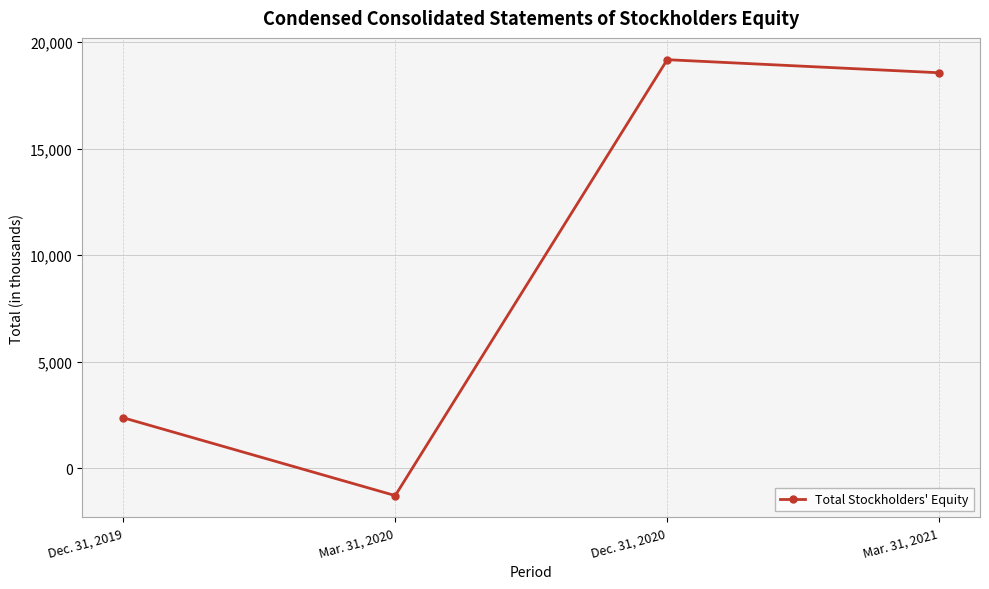

Is it true that the value at Dec. 31, 2020 is 27673?

False